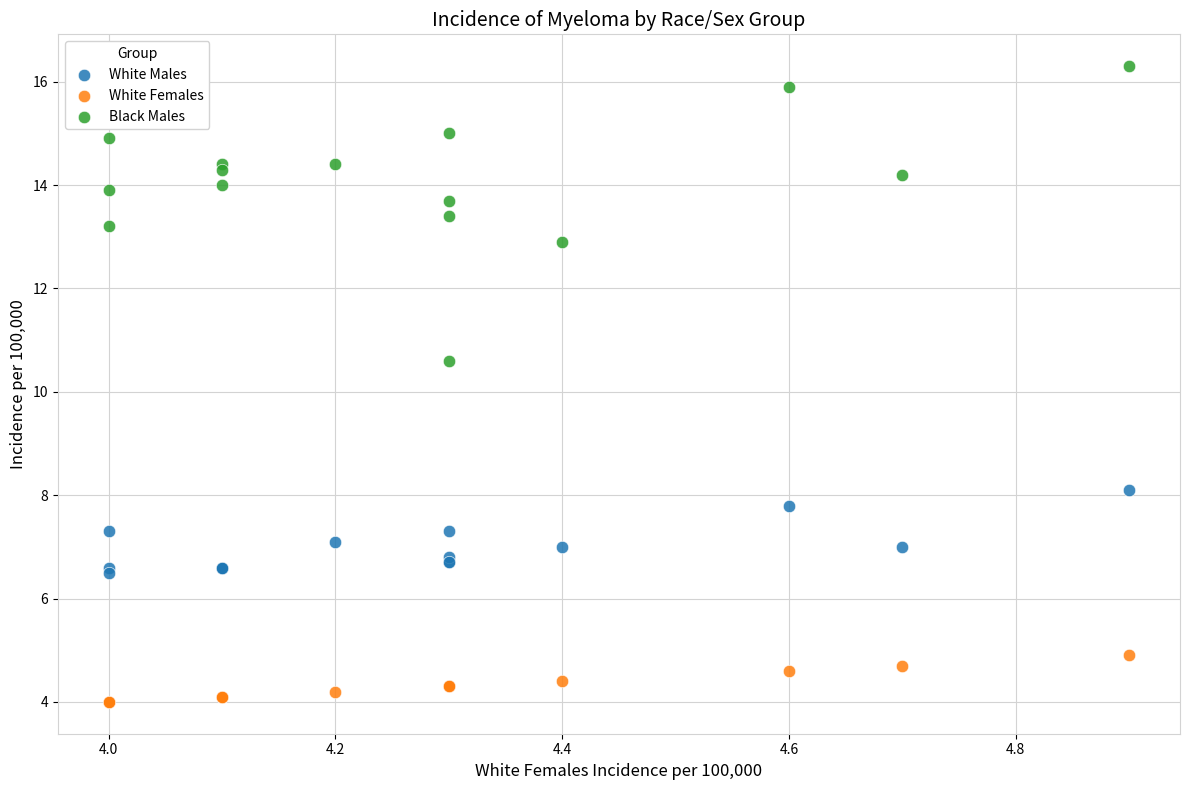

Which series reaches the maximum Y coordinate?

Black Males